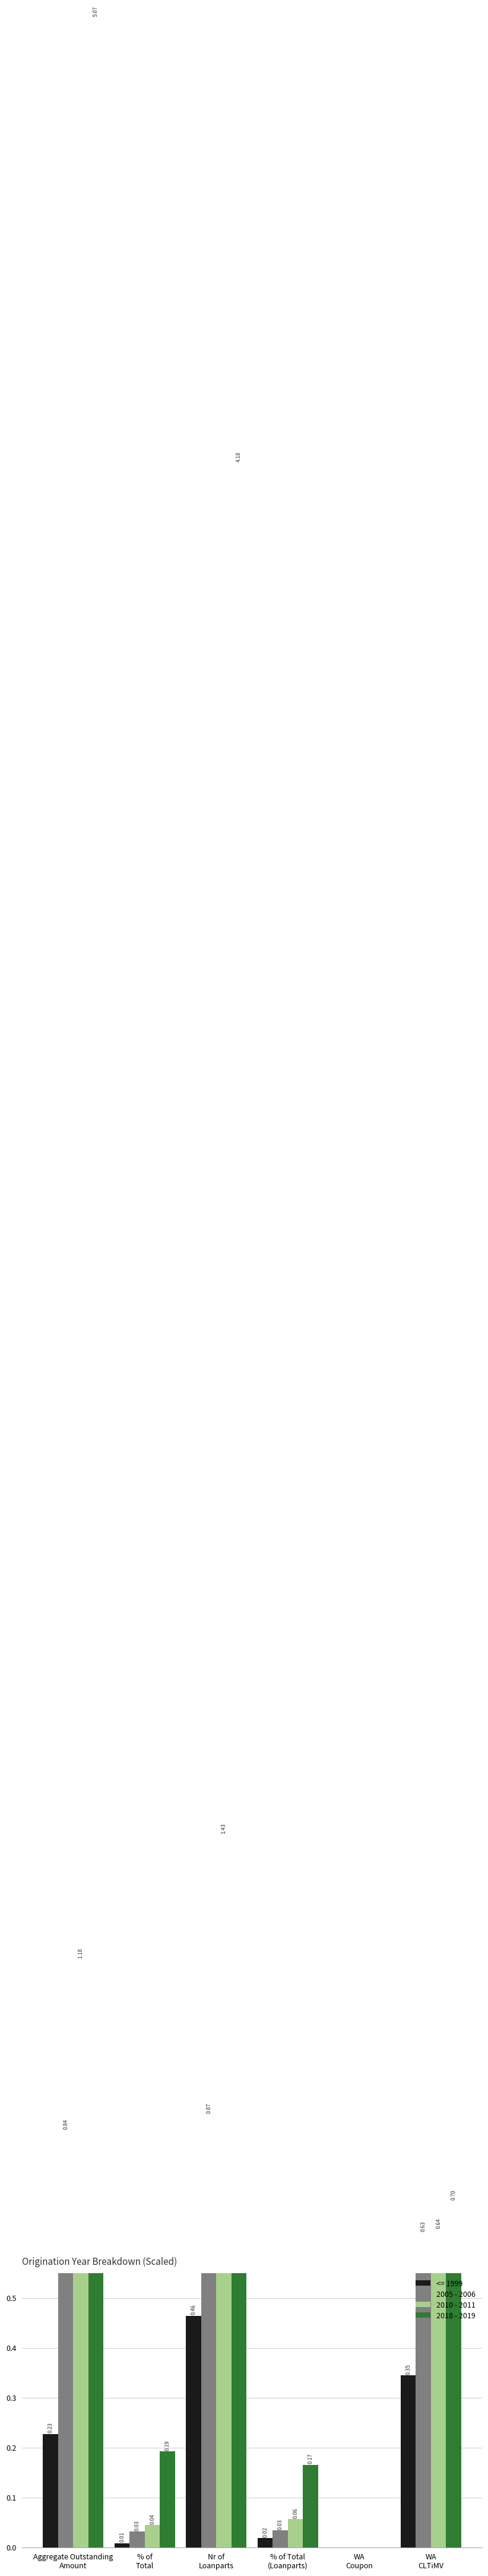

What is the difference between the highest and lowest values at % of Total
(Loanparts)?

0.1